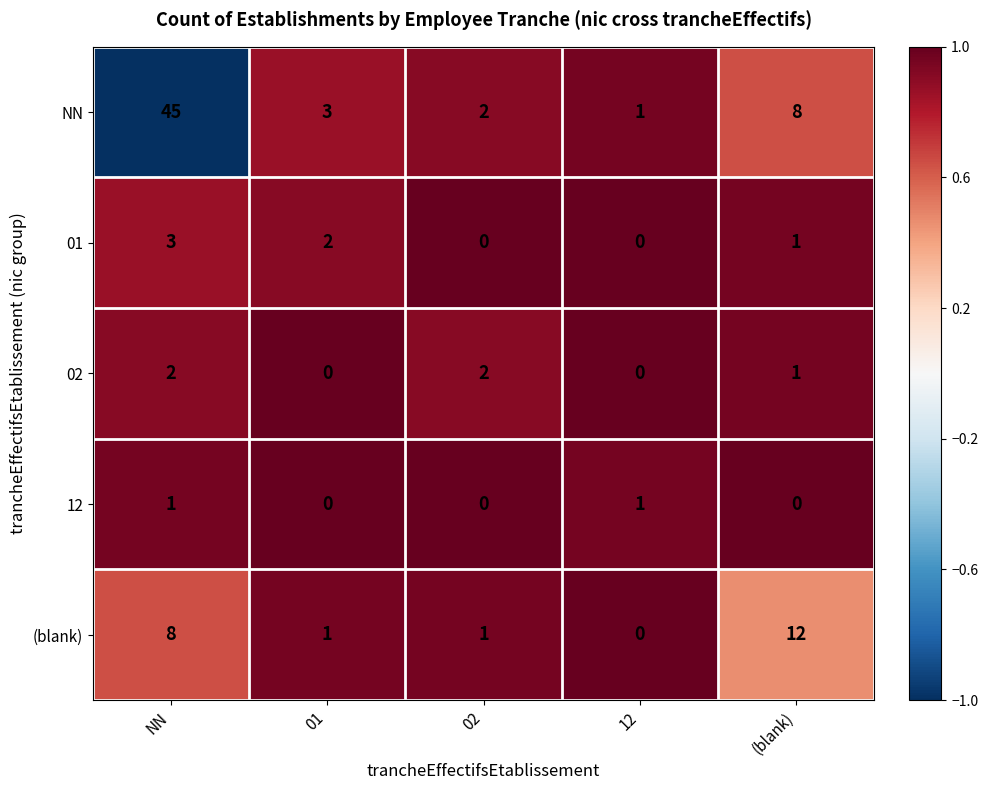

Which category has the highest value in the (blank) series?

(blank)